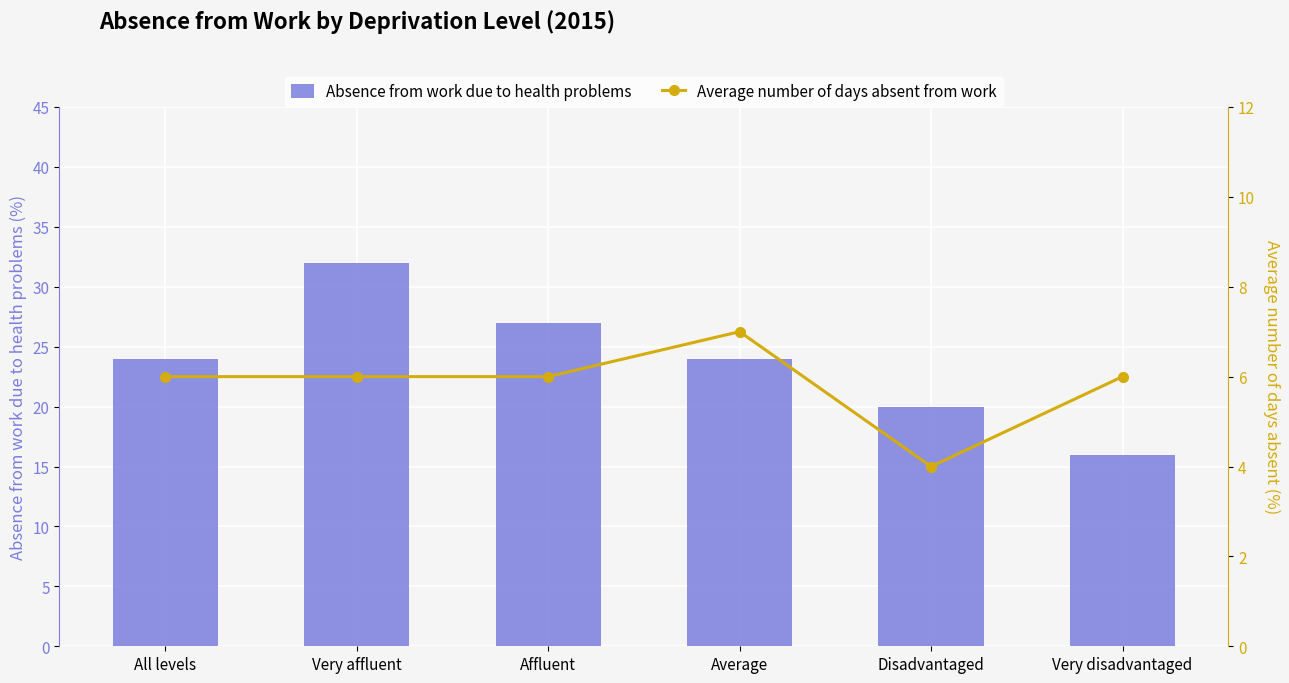

Which series changed the most between Very affluent and Affluent?

Absence from work due to health problems